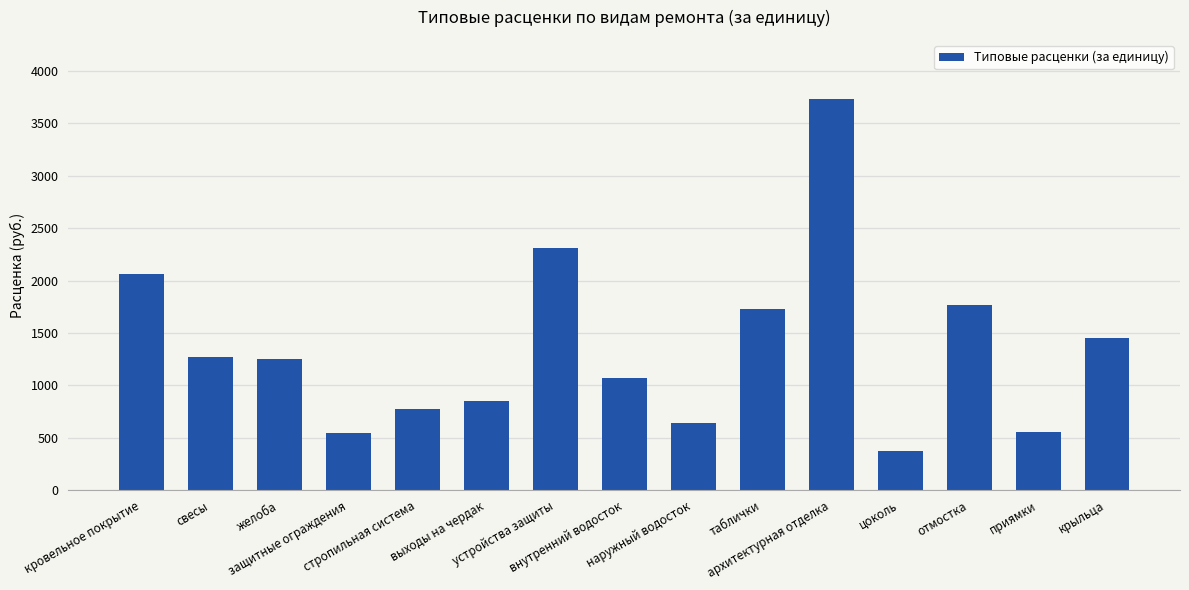

What is the approximate value at приямки?

552.6